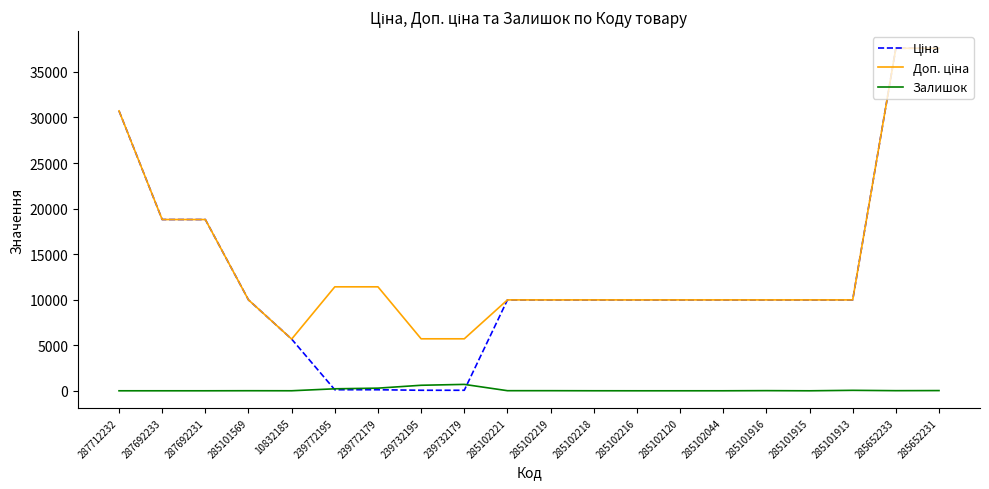

True or false: Залишок has a value of 218.0 at 239772195.

True